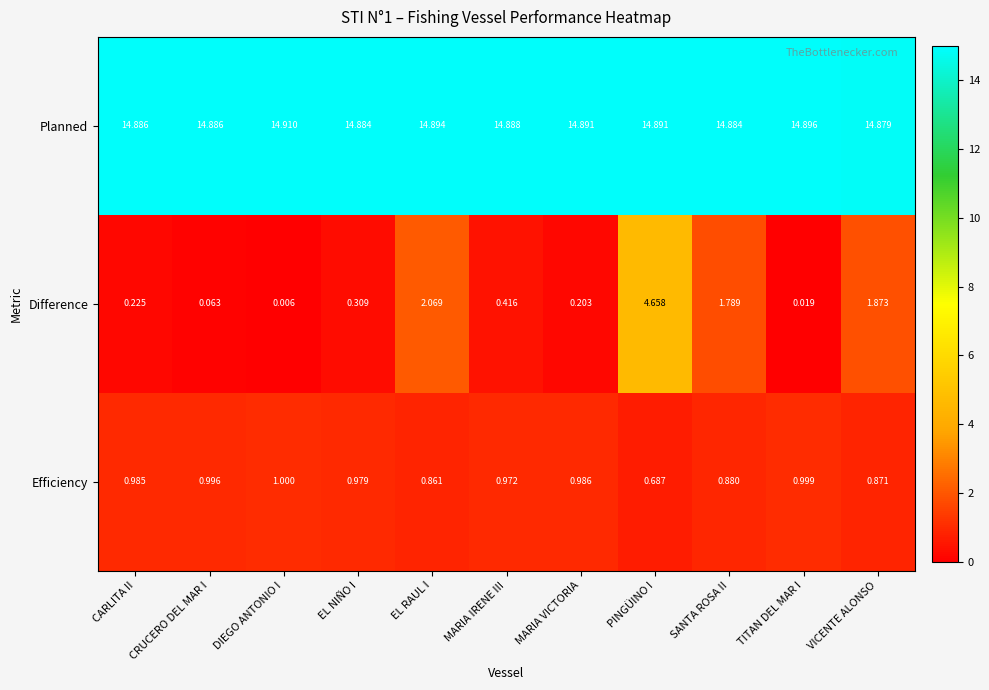

What is the spread (max minus min) of values at CARLITA II?

14.7